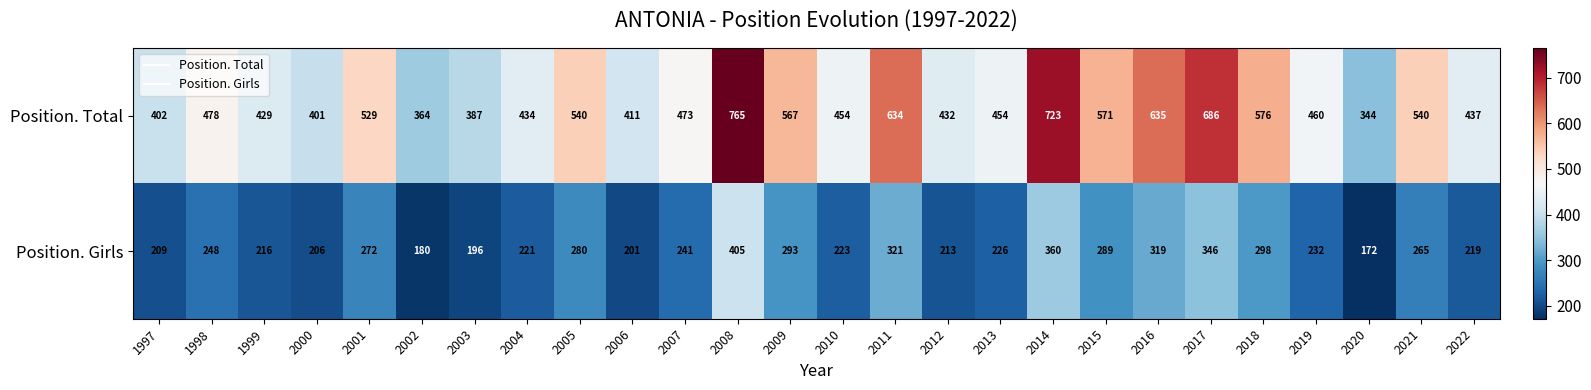

Which series changed the most between 2000 and 2001?

Position. Total